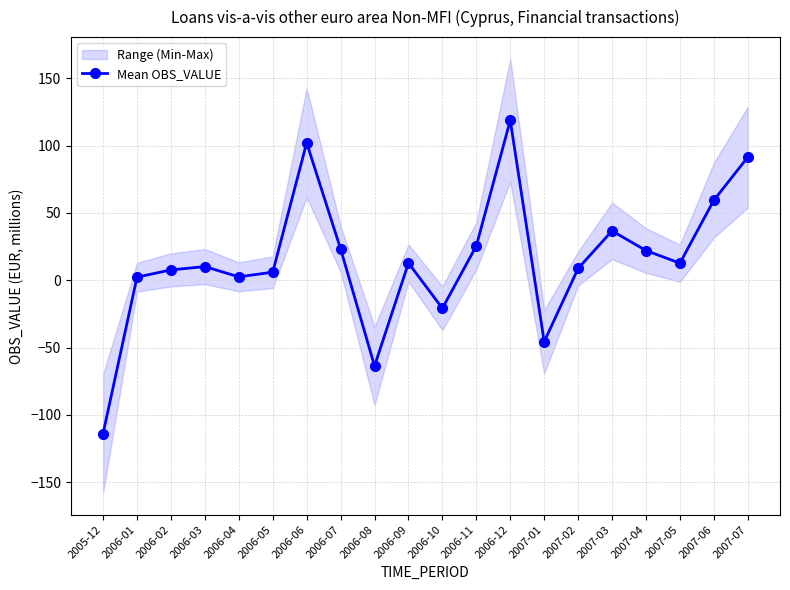

List the labels in order of value, smallest first.

2005-12, 2006-08, 2007-01, 2006-10, 2006-01, 2006-04, 2006-05, 2006-02, 2007-02, 2006-03, 2007-05, 2006-09, 2007-04, 2006-07, 2006-11, 2007-03, 2007-06, 2007-07, 2006-06, 2006-12